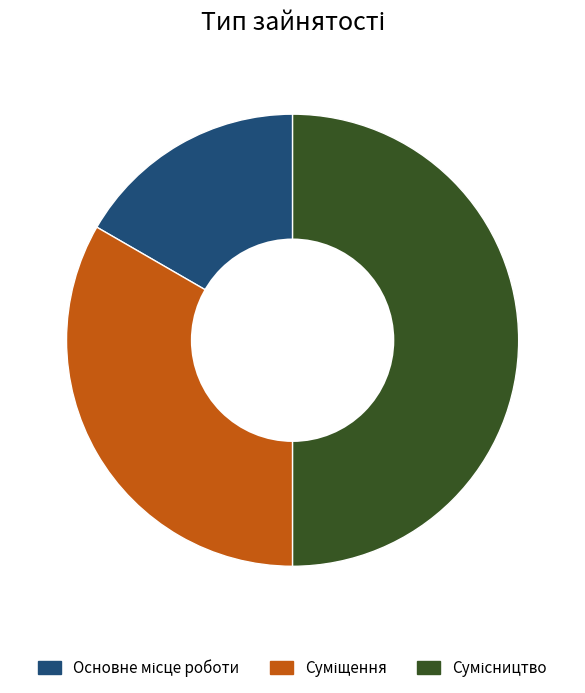

What percentage is the Суміщення slice, to the nearest percent?

33%